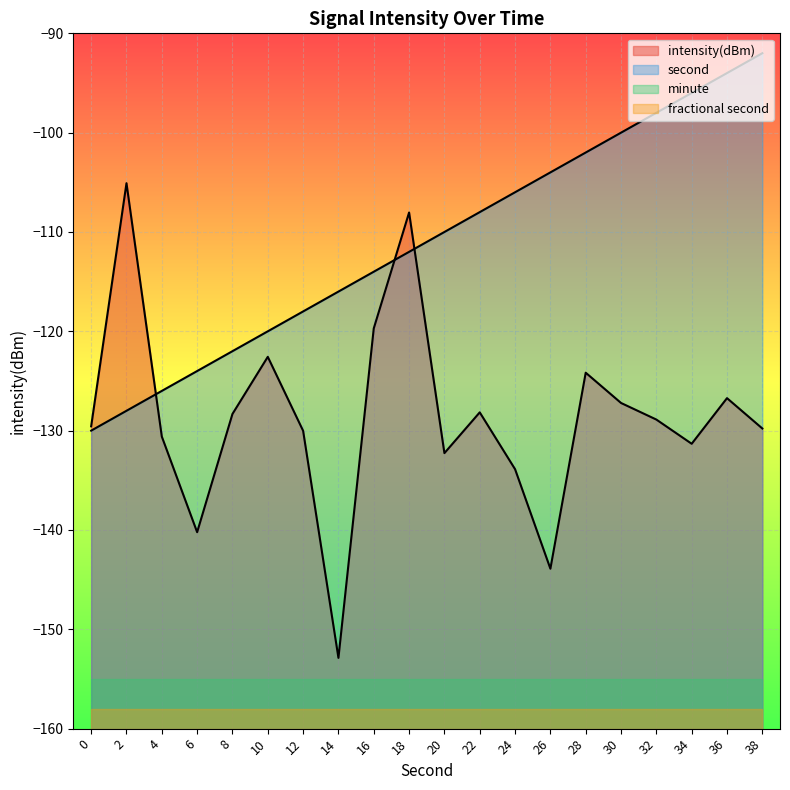

Rank the categories by minute value from highest to lowest.

0, 2, 4, 6, 8, 10, 12, 14, 16, 18, 20, 22, 24, 26, 28, 30, 32, 34, 36, 38